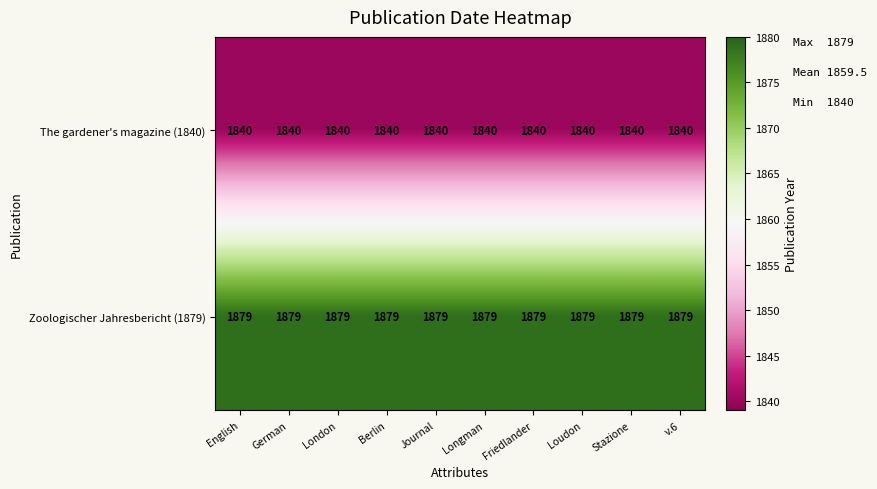

List the series in order of their peak value, lowest first.

The gardener's magazine (1840), Zoologischer Jahresbericht (1879)